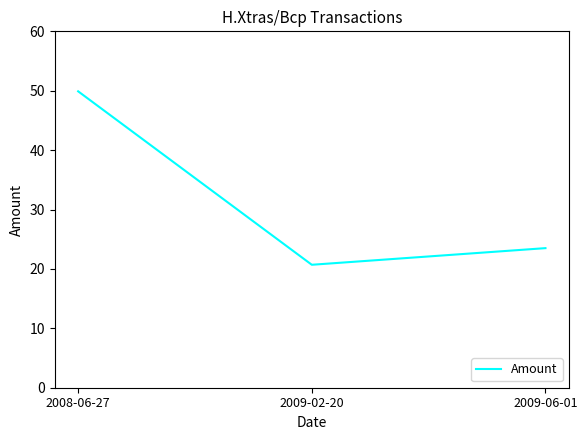

How many values are below 23?

1